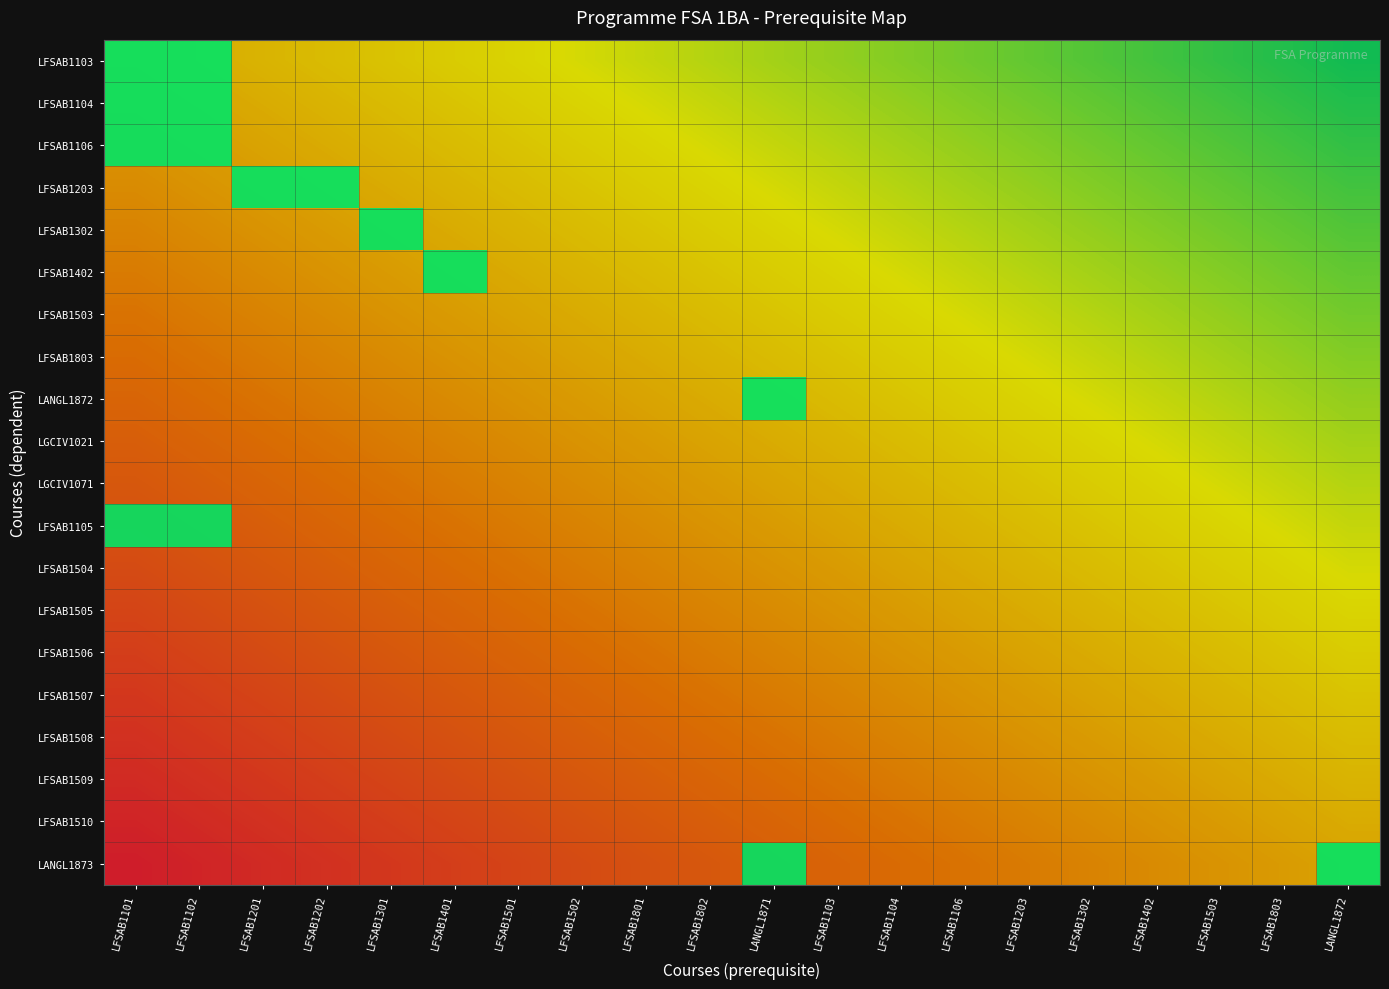

At which category is the sum across all series the highest?

LFSAB1101